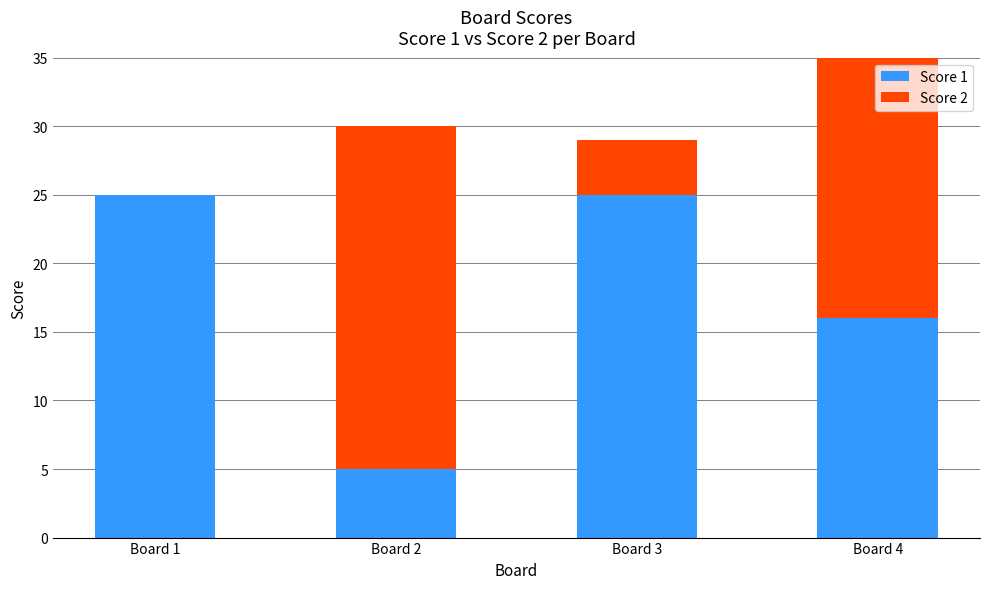

At Board 1, list the series in order from smallest to largest.

Score 2, Score 1